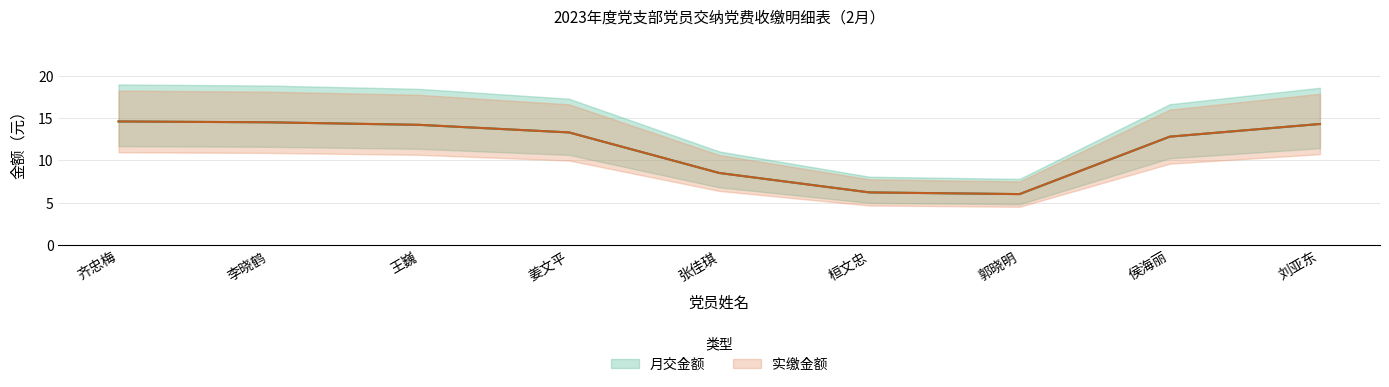

List the labels in order of 月交金额 value, smallest first.

郭晓明, 桓文忠, 张佳琪, 侯海丽, 姜文平, 王巍, 刘亚东, 李晓鹤, 齐忠梅